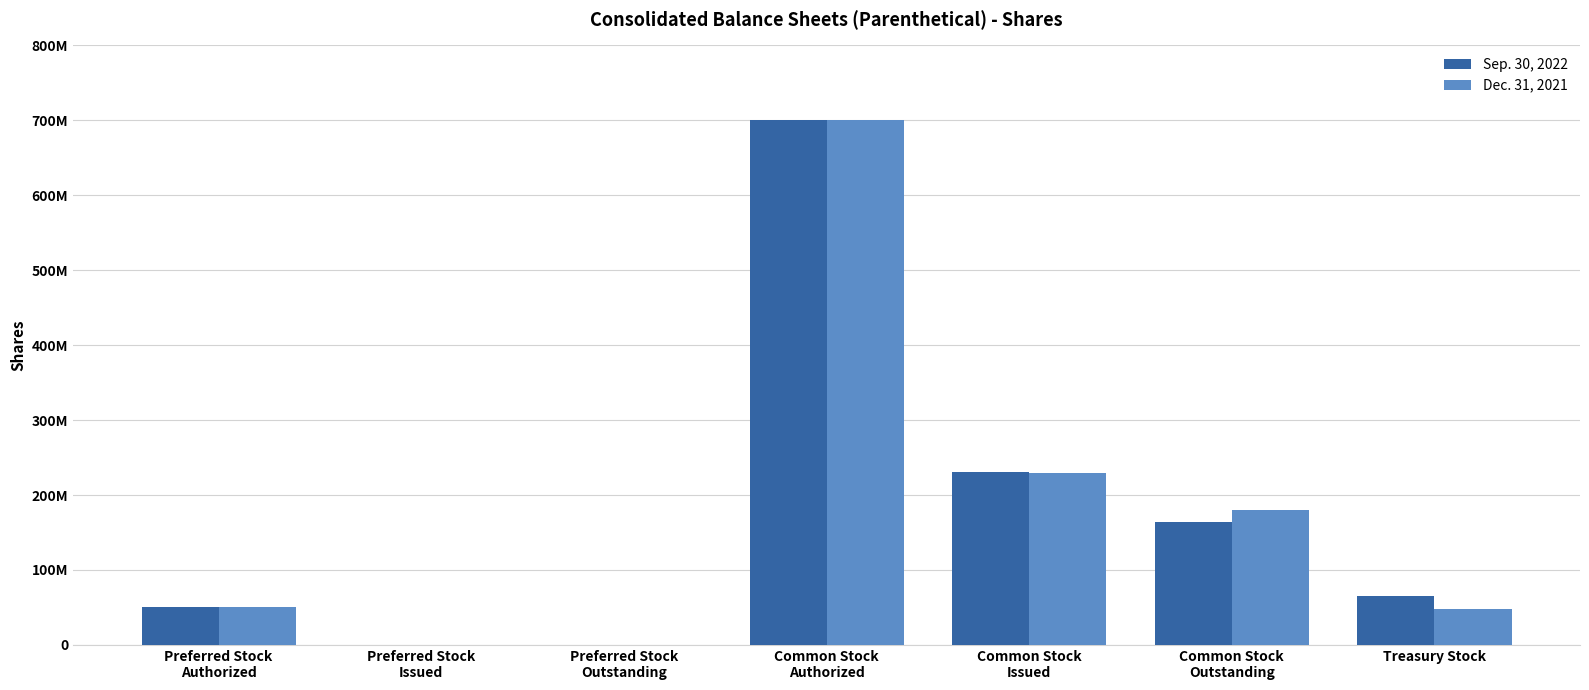

What position from the left is Preferred Stock
Outstanding?

3